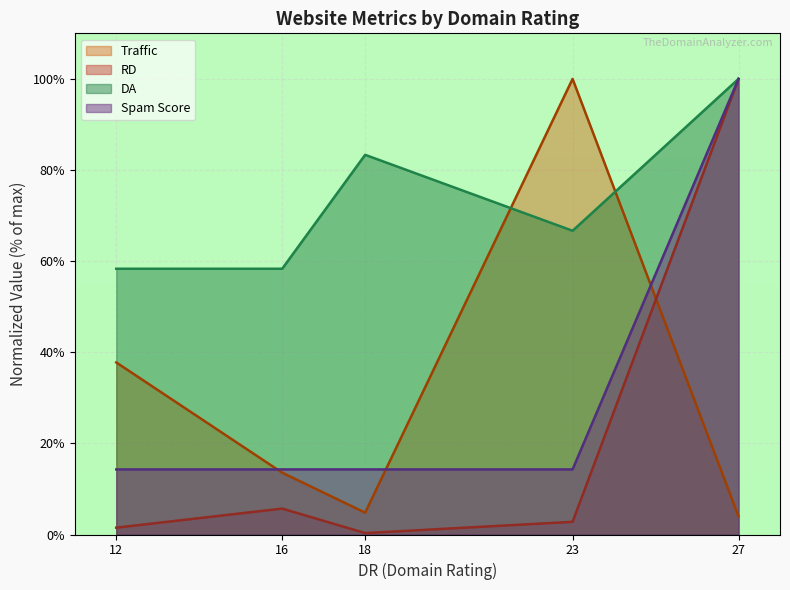

What is the difference between the maximum and minimum values in the Spam Score series?

85.7